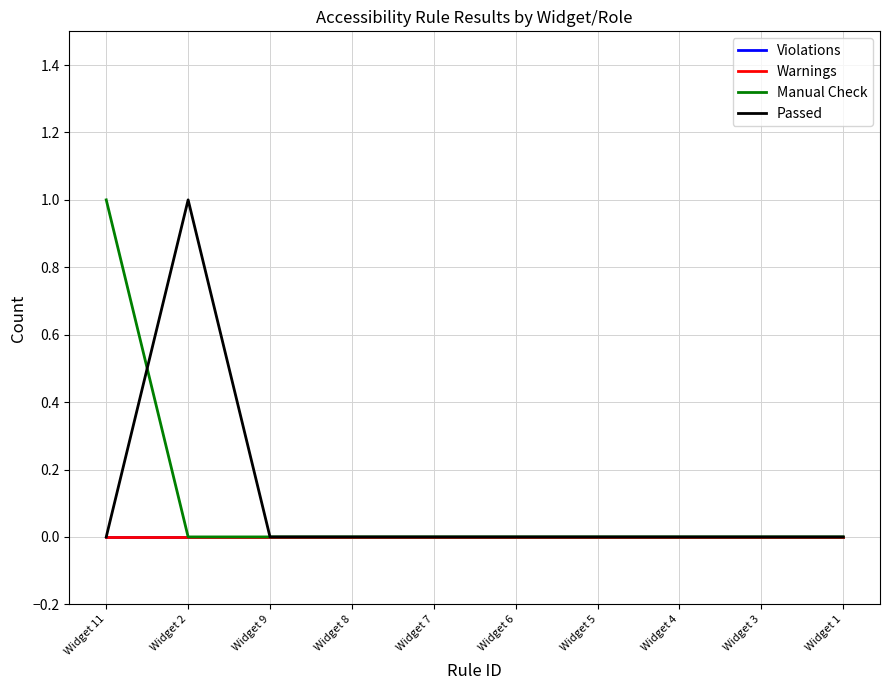

Does the chart display data point markers on the line(s)?

No